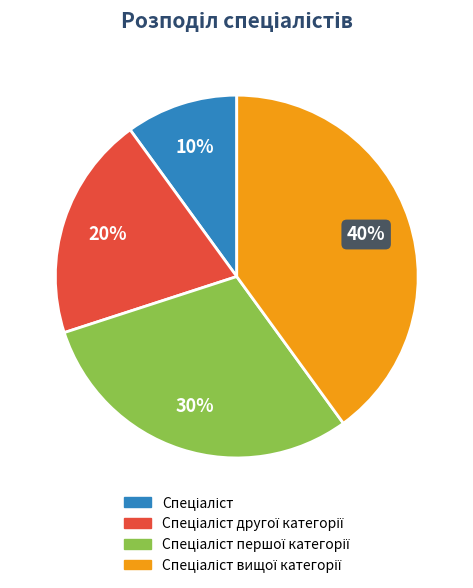

To the nearest percent, what is the difference between the largest and smallest slice percentages?

30%